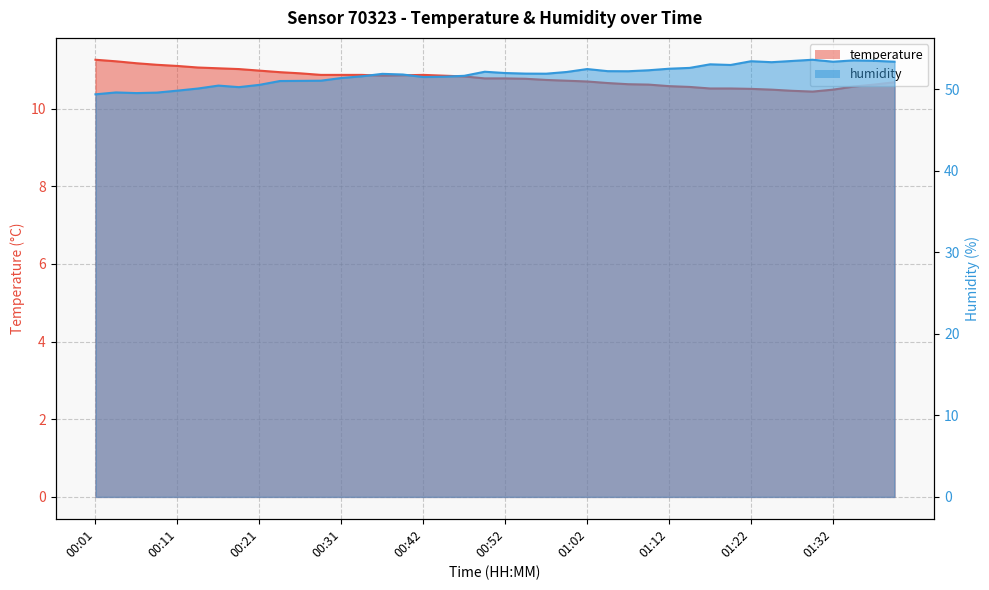

In humidity, how many points are lower than both neighbors (excluding endpoints)?

8